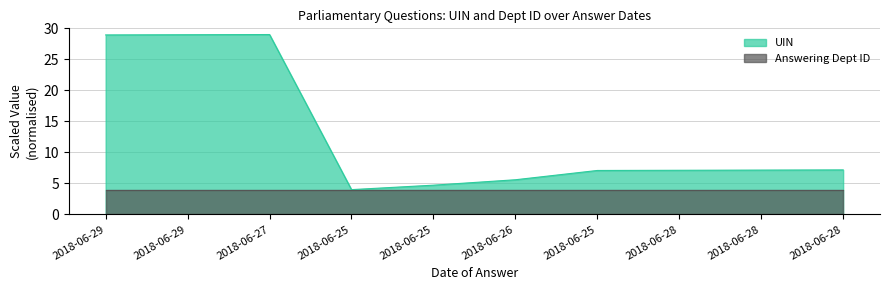

Reading left to right, transcribe all the data shown in this chart.

28.9	29.0	29.0	4.0	4.7	5.6	7.1	7.1	7.1	7.2